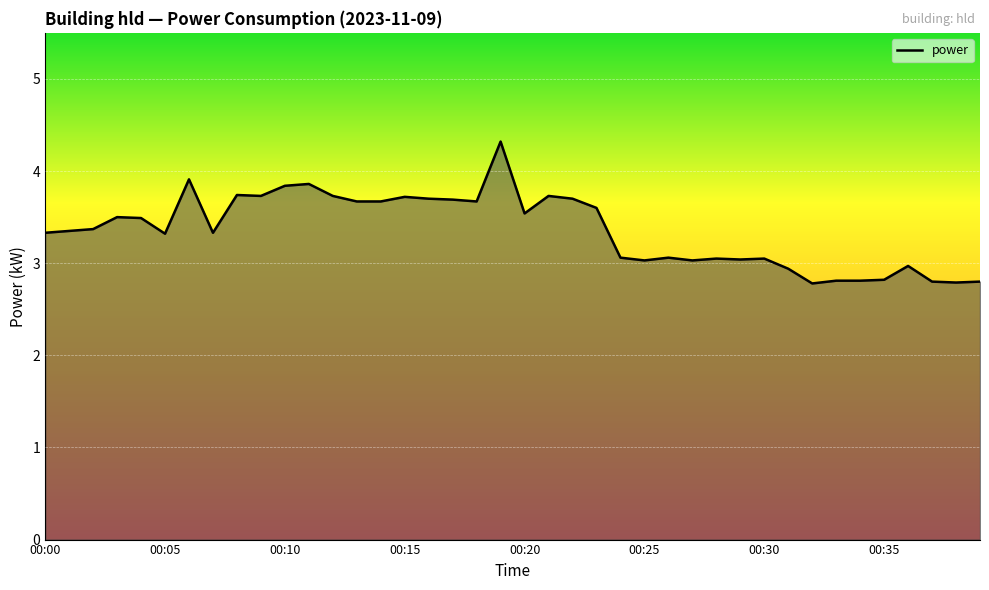

What is the difference between the maximum and minimum values?

1.5